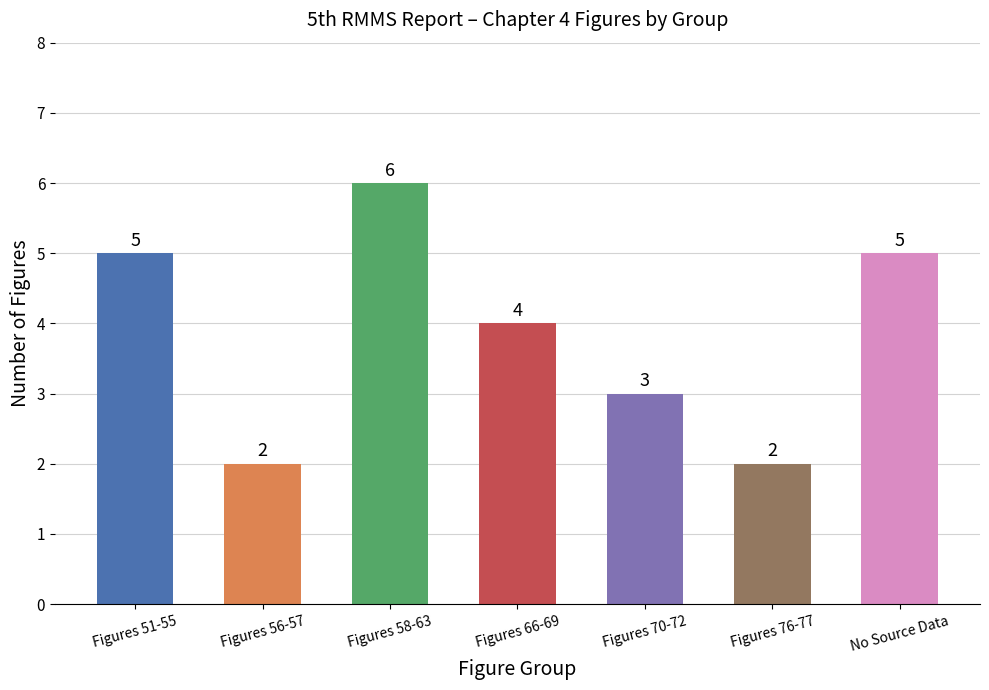

The value at No Source Data is 5. True or false?

True